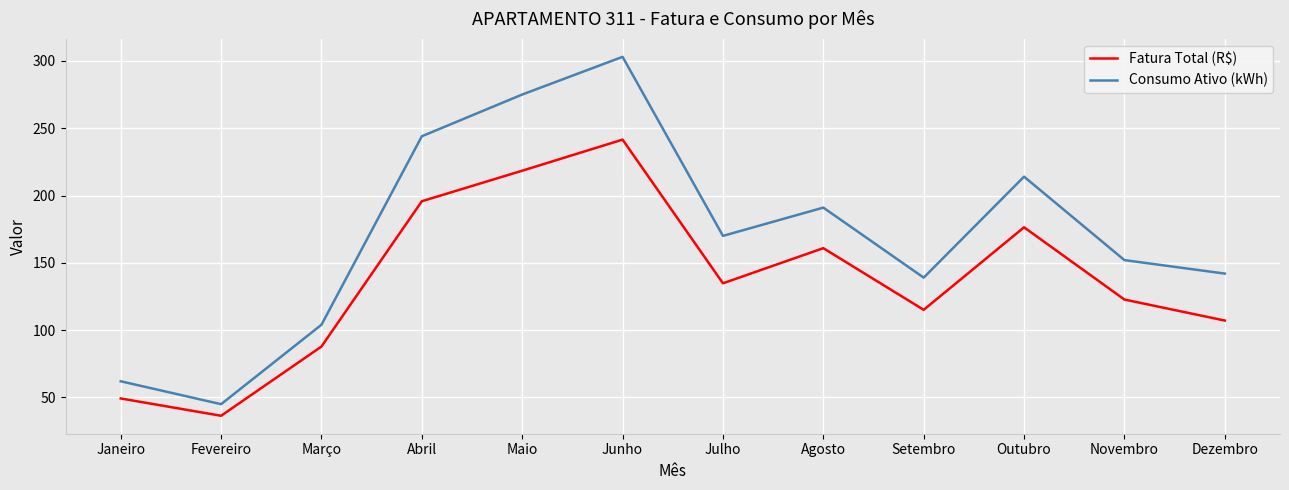

How many distinct data groups are displayed?

2